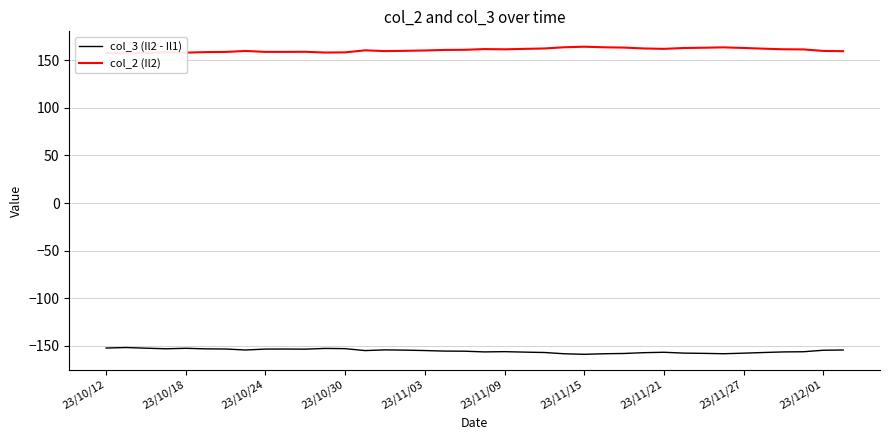

What is the value of the col_2 (Il2) point at the 4th from the left?

158.5